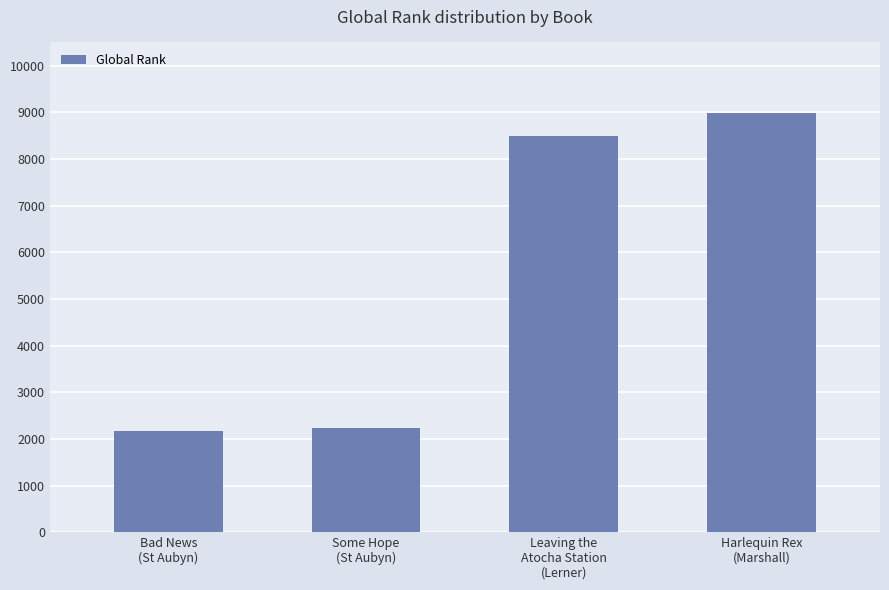

True or false: the data shows 8490 at Leaving the
Atocha Station
(Lerner).

True